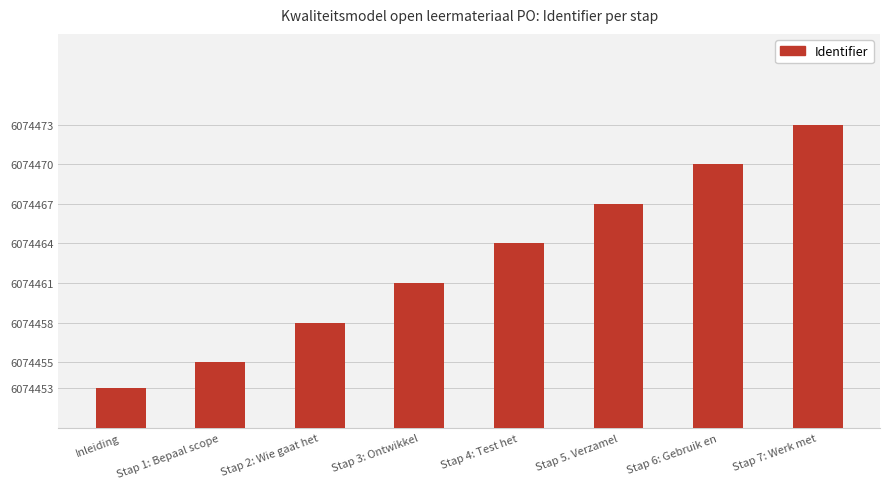

Rank the categories by value from highest to lowest.

Stap 7: Werk met, Stap 6: Gebruik en, Stap 5. Verzamel, Stap 4: Test het, Stap 3: Ontwikkel, Stap 2: Wie gaat het, Stap 1: Bepaal scope, Inleiding